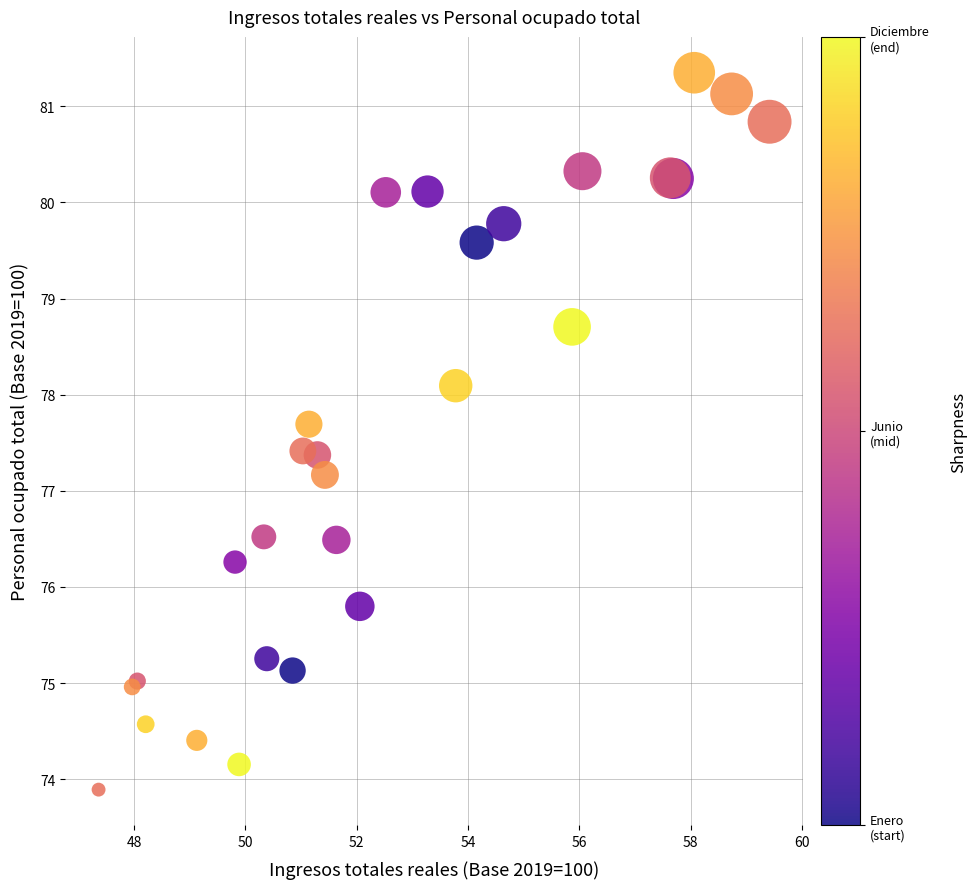

What Y value in the scatter plot is closest to 77?

77.2